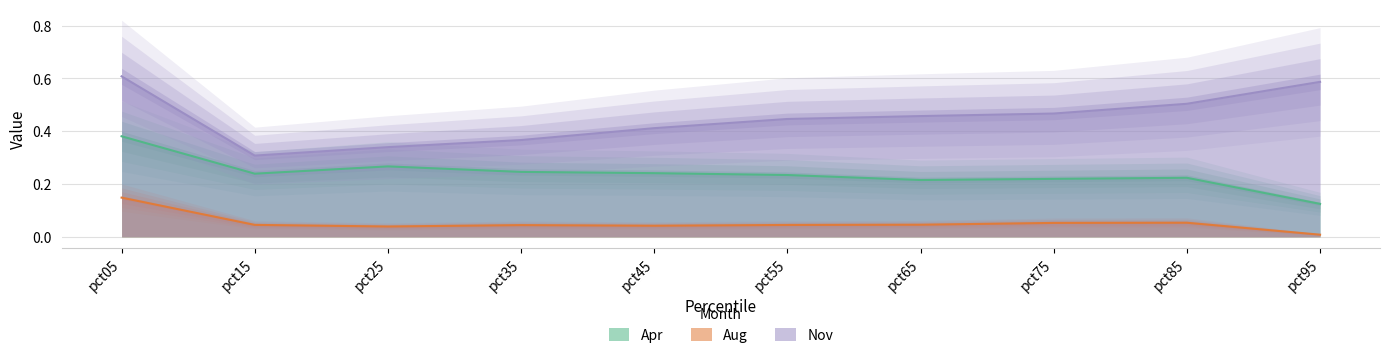

True or false: Apr and Aug intersect in this chart.

False